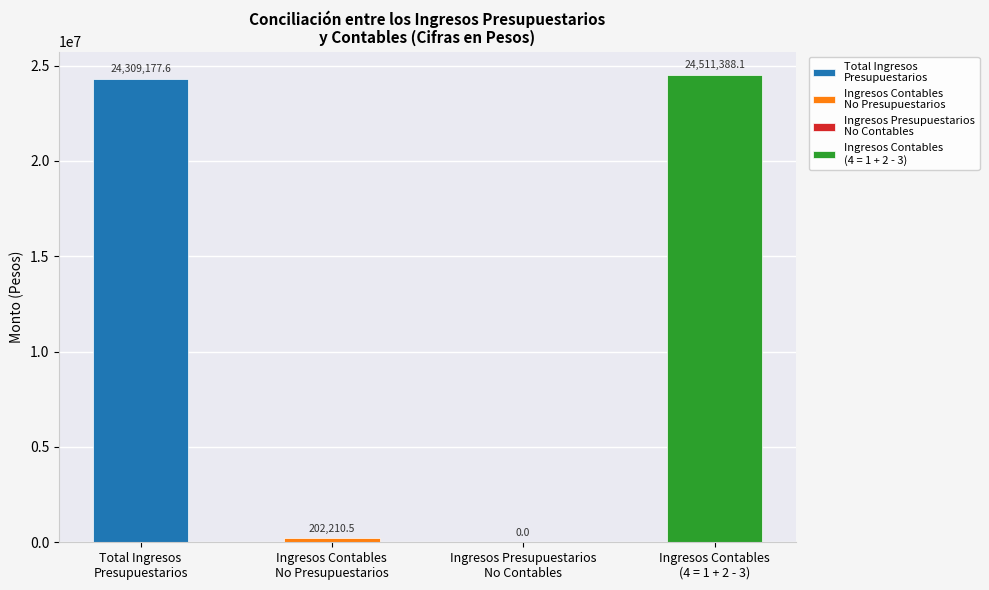

Which category has the highest value across all series?

Ingresos Contables
(4 = 1 + 2 - 3)